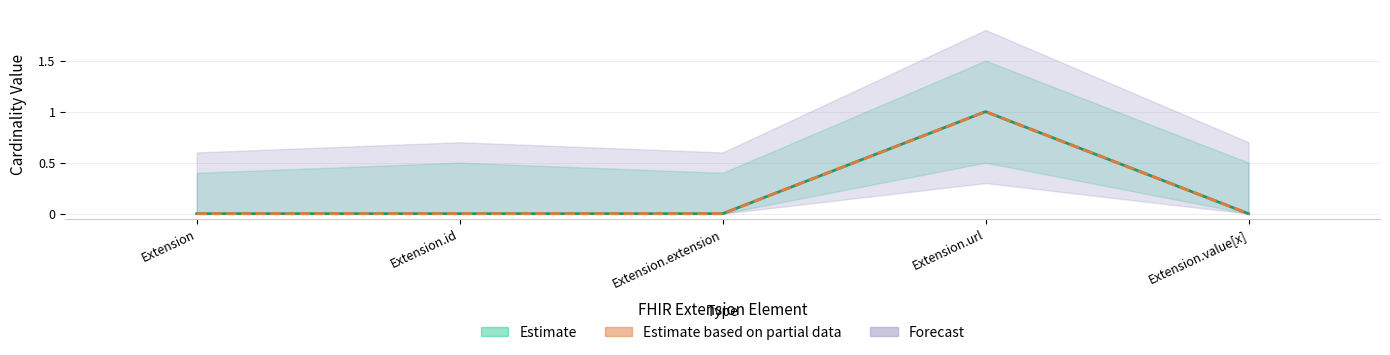

How many categories are shown in the chart?

5